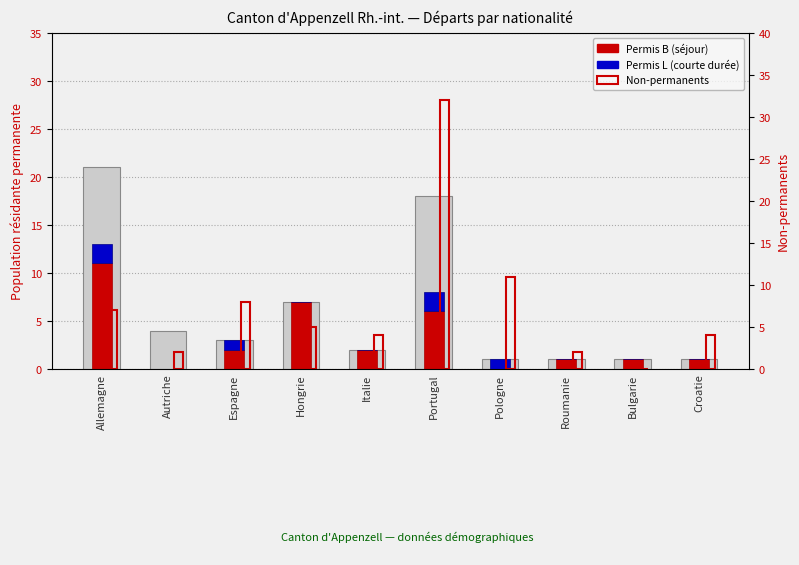

What position from the right is Autriche?

9